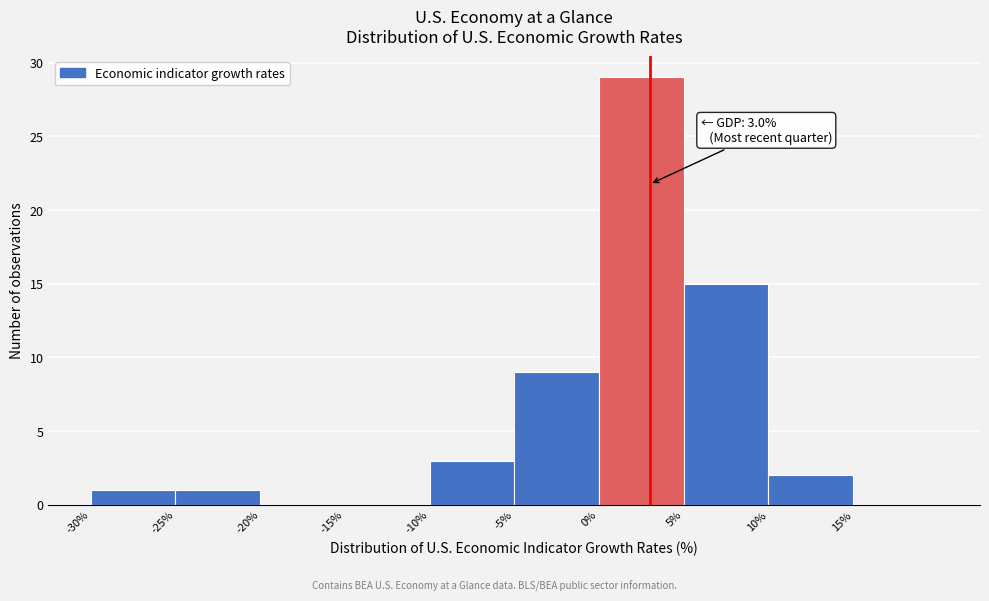

Over which range of the x-axis is the bar tallest?

0 to 5